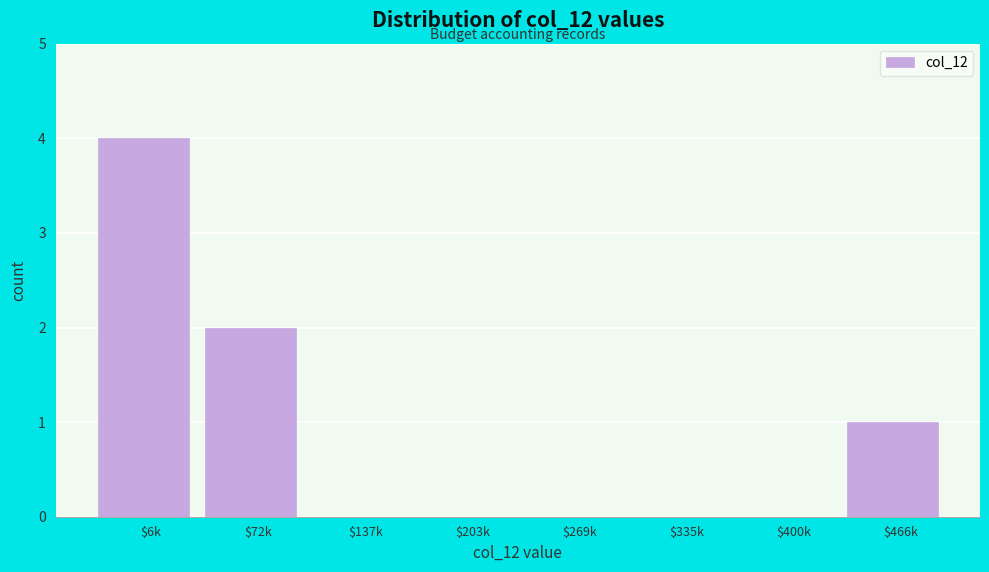

What is the sum of all values?

7